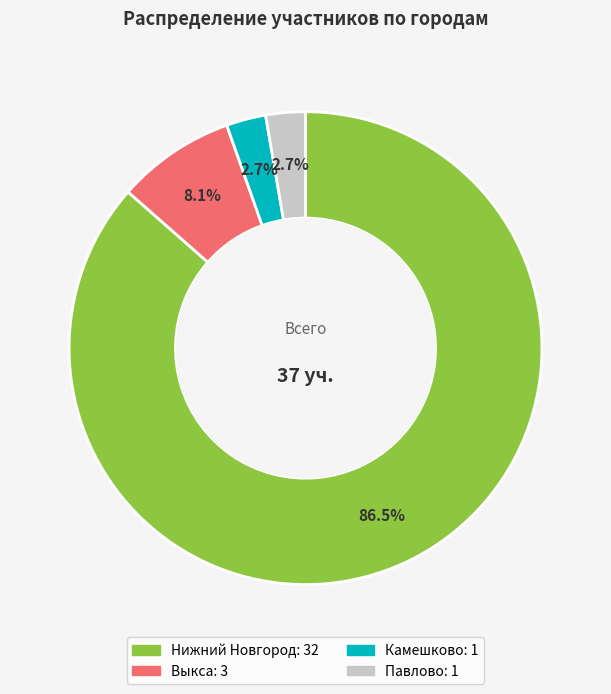

Which slice represents more than half of the pie?

Нижний Новгород